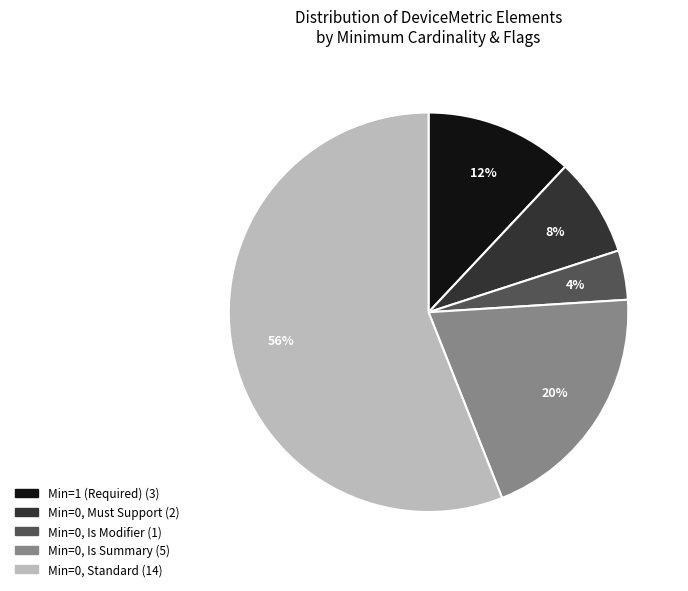

Is there any slice that represents more than half of the pie?

Yes